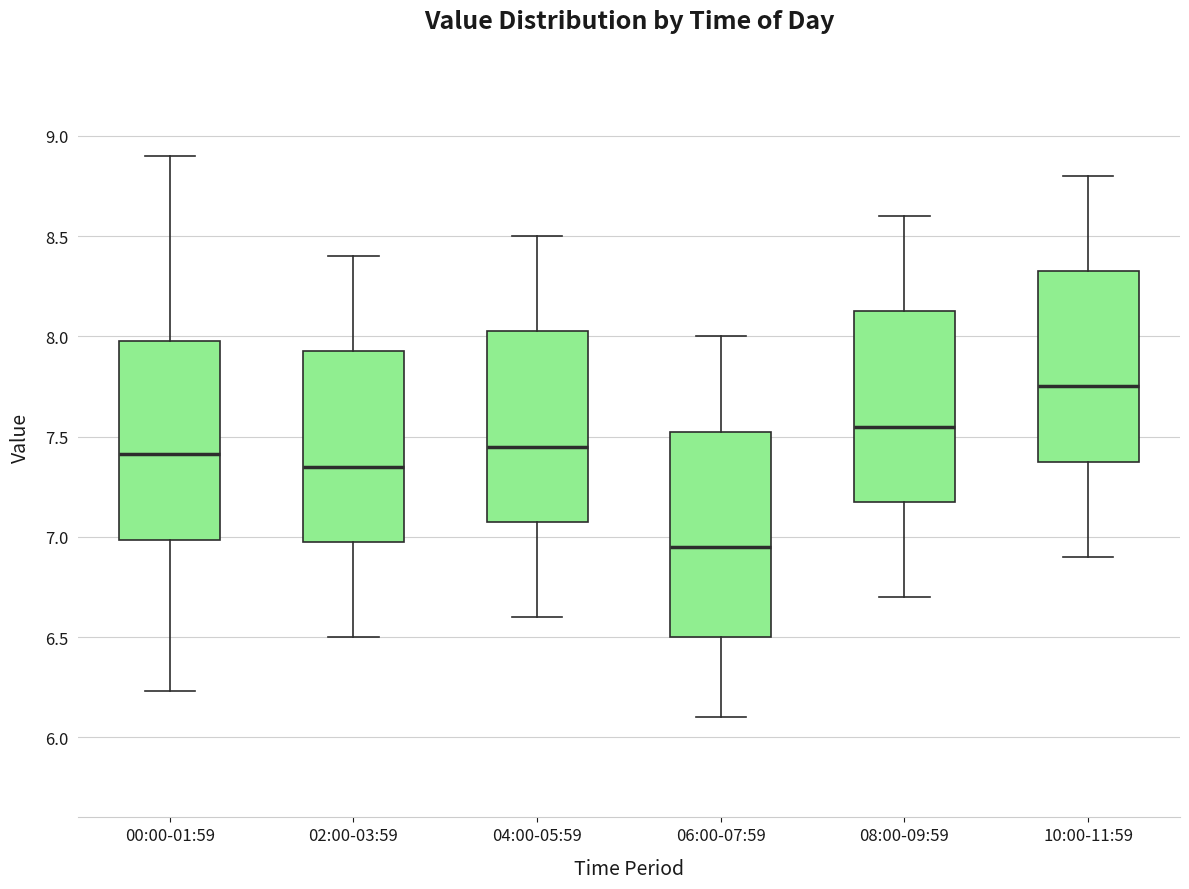

Reading left to right, transcribe this box plot: for each box, give where its median line is, the range the box spans, and where its two whiskers end, as read against the y-axis. The values are not printed on the chart, so give them approximately, as read against the axis.

00:00-01:59: median 7.40, box 7.00 to 8.00, whiskers 6.25 to 8.90
02:00-03:59: median 7.35, box 7.00 to 7.95, whiskers 6.50 to 8.40
04:00-05:59: median 7.45, box 7.10 to 8.05, whiskers 6.60 to 8.50
06:00-07:59: median 6.95, box 6.50 to 7.55, whiskers 6.10 to 8.00
08:00-09:59: median 7.55, box 7.20 to 8.15, whiskers 6.70 to 8.60
10:00-11:59: median 7.75, box 7.40 to 8.35, whiskers 6.90 to 8.80